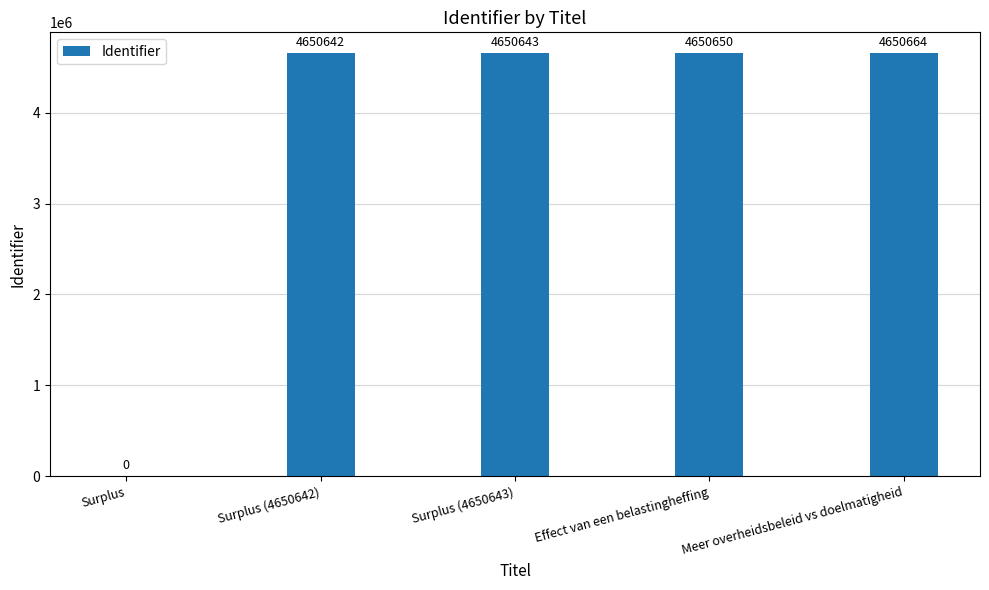

How many positive values are there?

4